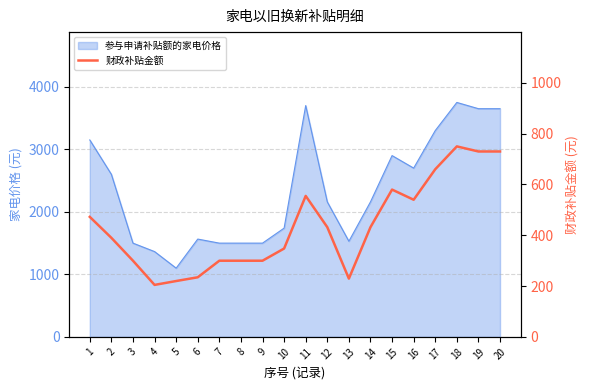

Which category has the highest value across all series?

18